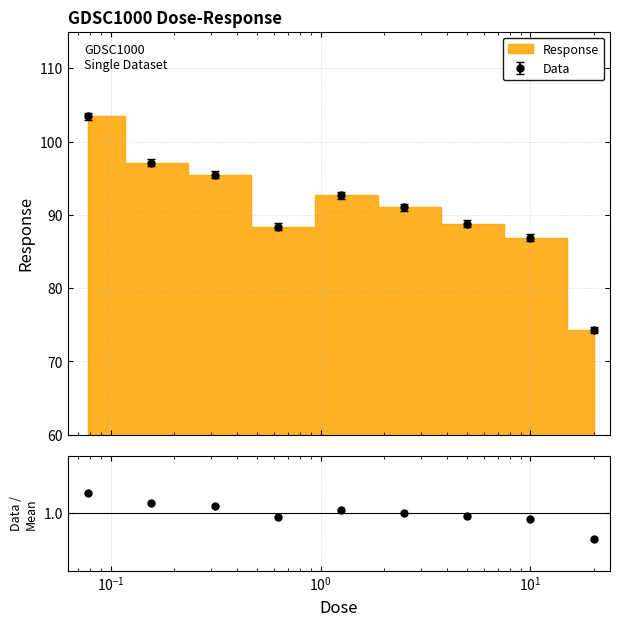

True or false: Data has more than 2 points higher than both neighbors.

False